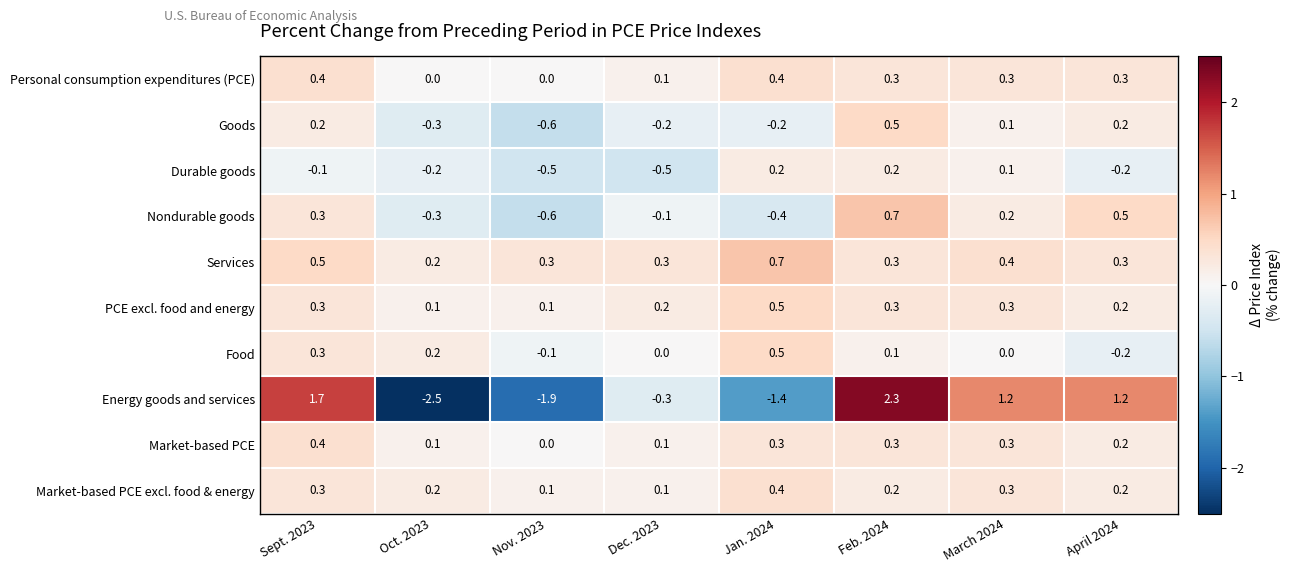

What is the difference between the highest and lowest values at March 2024?

1.2